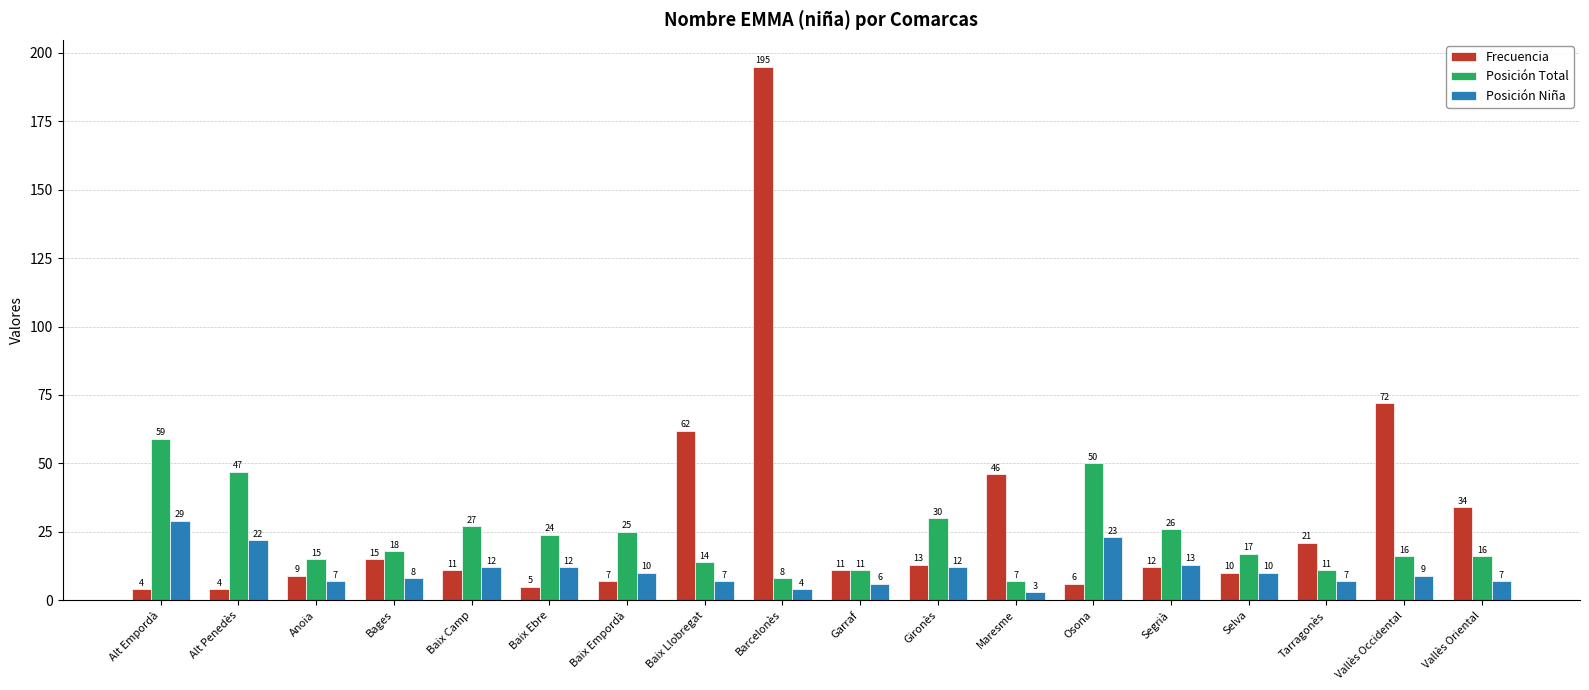

Between Garraf and Selva, which series saw the biggest shift?

Posición Total